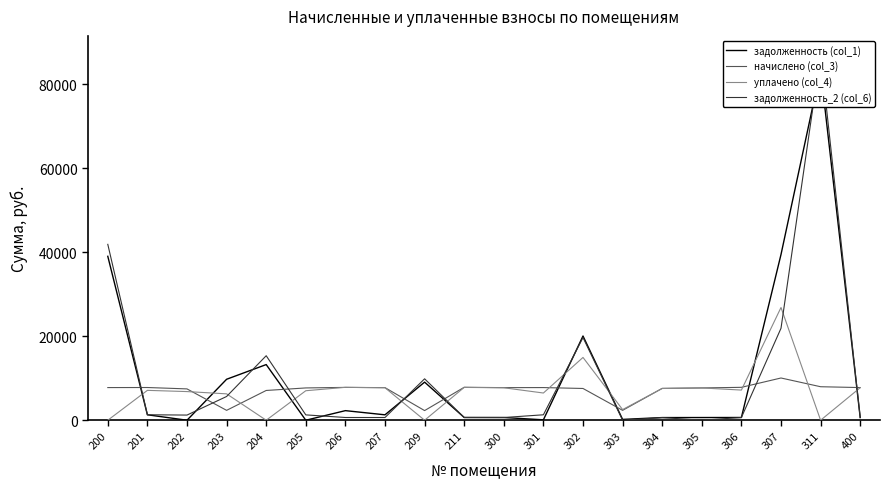

At how many categories does at least one series exceed 73857?

1